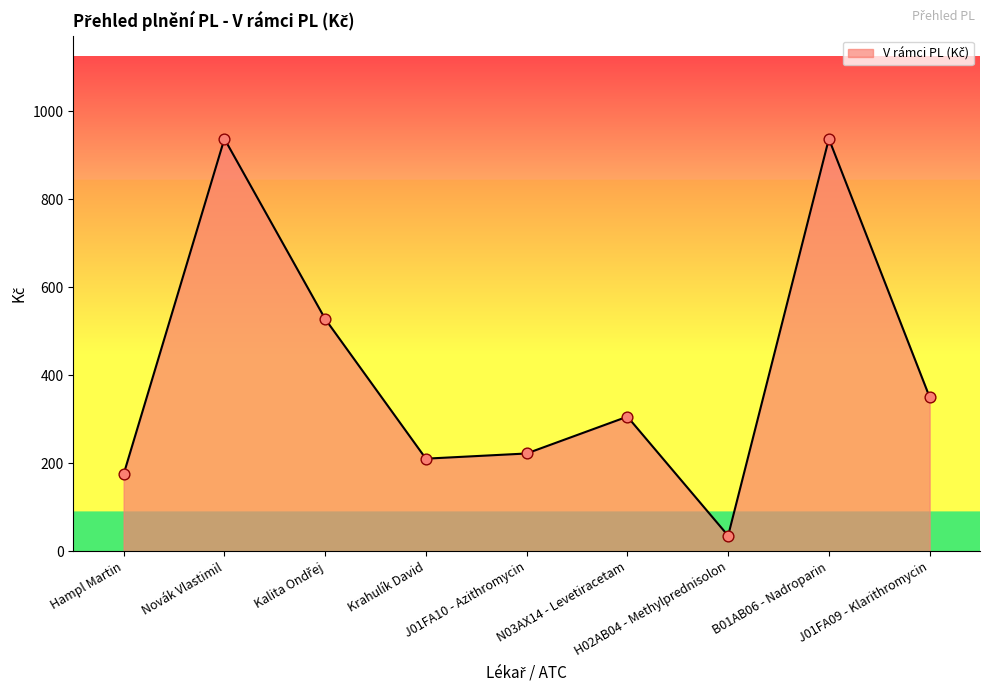

What is the ratio of the value at H02AB04 - Methylprednisolon to the value at J01FA10 - Azithromycin?

0.2